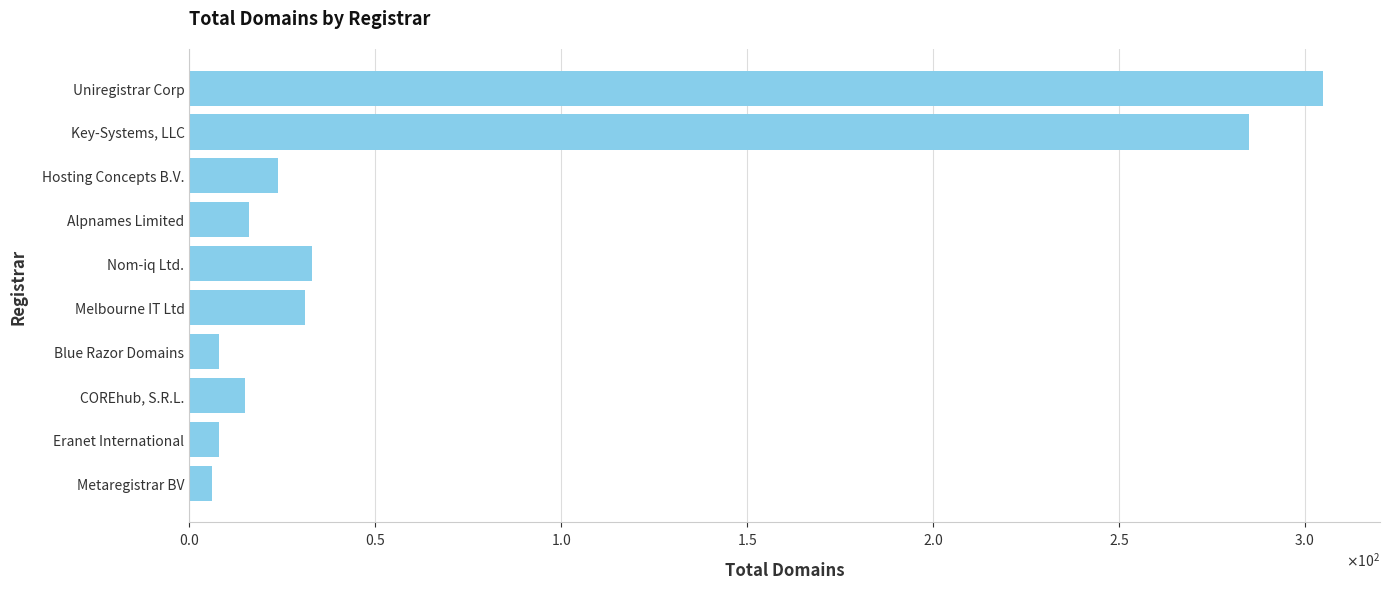

Does the chart contain any negative values?

No